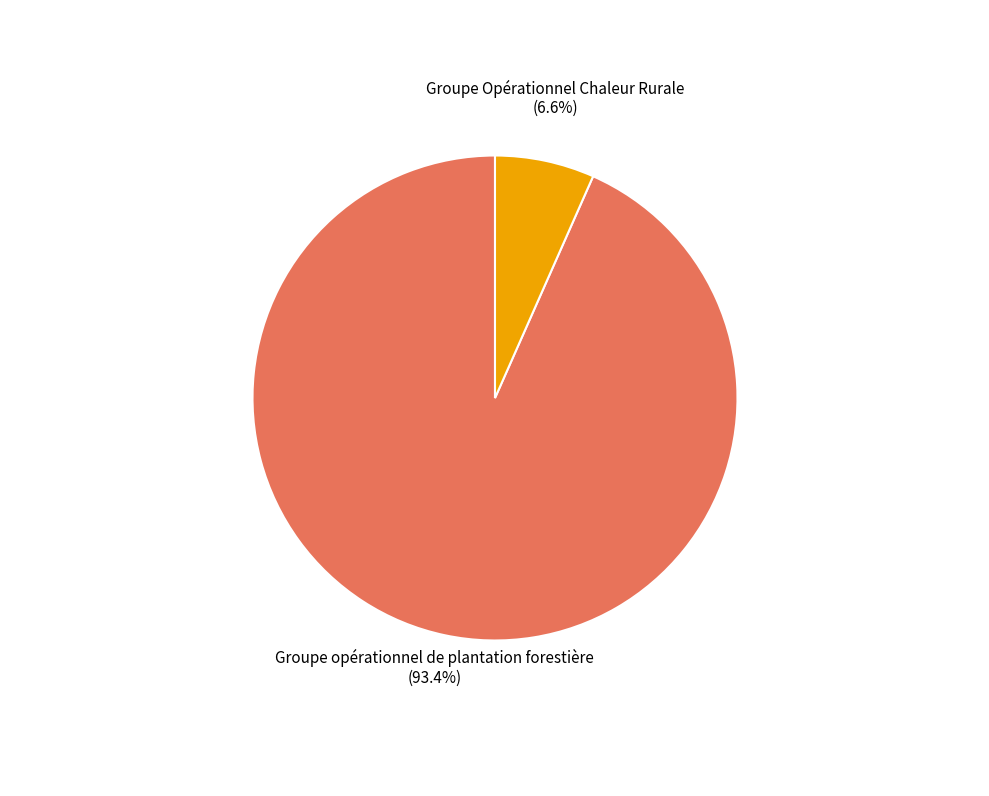

Does any single category account for the majority?

Yes